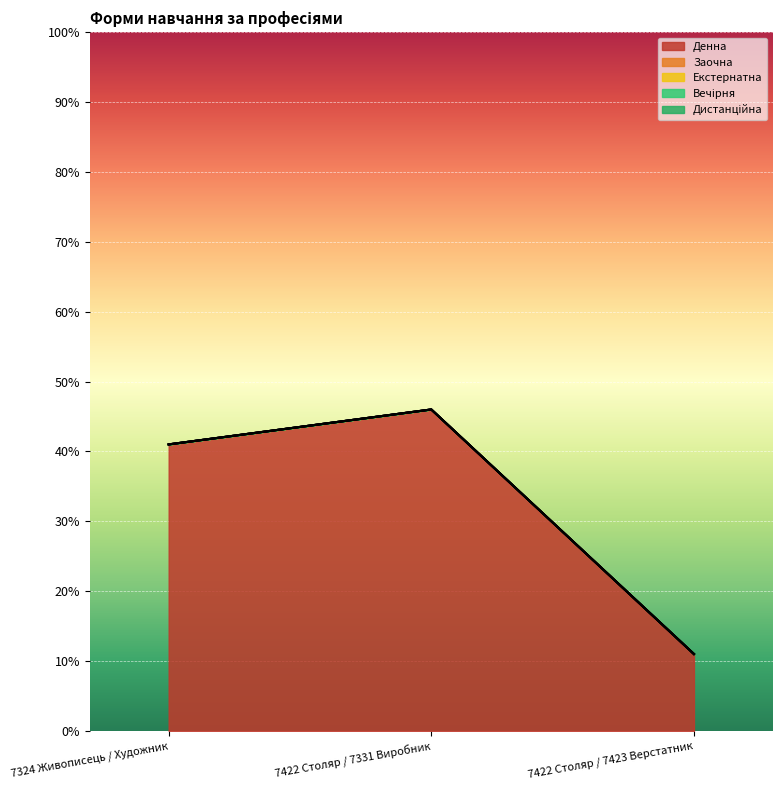

Reading left to right, transcribe all the data shown in this chart.

Денна: 7324 Живописець / Художник=41	7422 Столяр / 7331 Виробник=46	7422 Столяр / 7423 Верстатник=11
Заочна: 7324 Живописець / Художник=0	7422 Столяр / 7331 Виробник=0	7422 Столяр / 7423 Верстатник=0
Екстернатна: 7324 Живописець / Художник=0	7422 Столяр / 7331 Виробник=0	7422 Столяр / 7423 Верстатник=0
Вечірня: 7324 Живописець / Художник=0	7422 Столяр / 7331 Виробник=0	7422 Столяр / 7423 Верстатник=0
Дистанційна: 7324 Живописець / Художник=0	7422 Столяр / 7331 Виробник=0	7422 Столяр / 7423 Верстатник=0